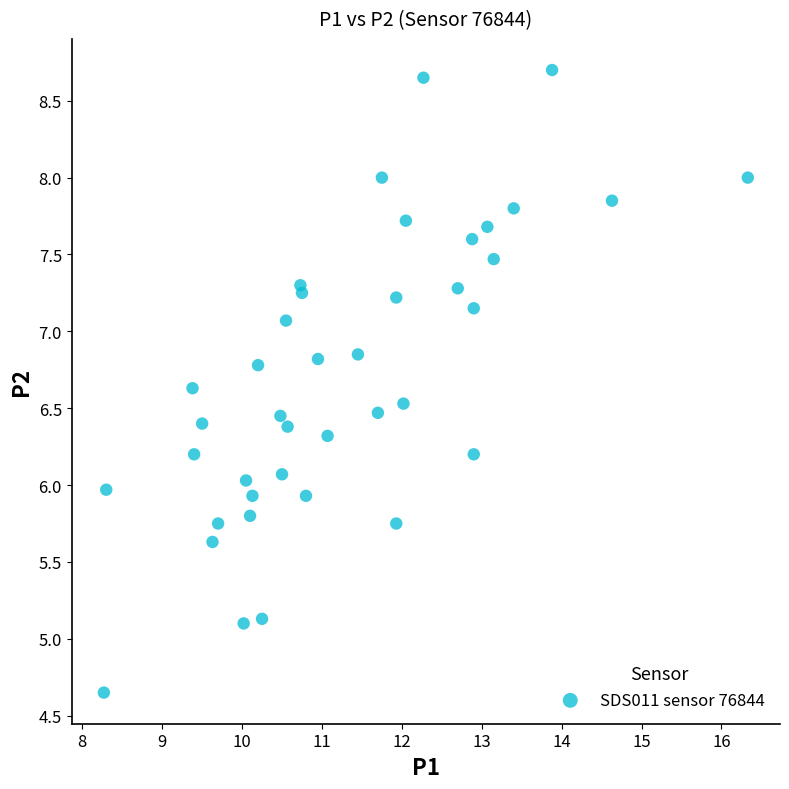

What is the range of X values (max minus min)?

8.1